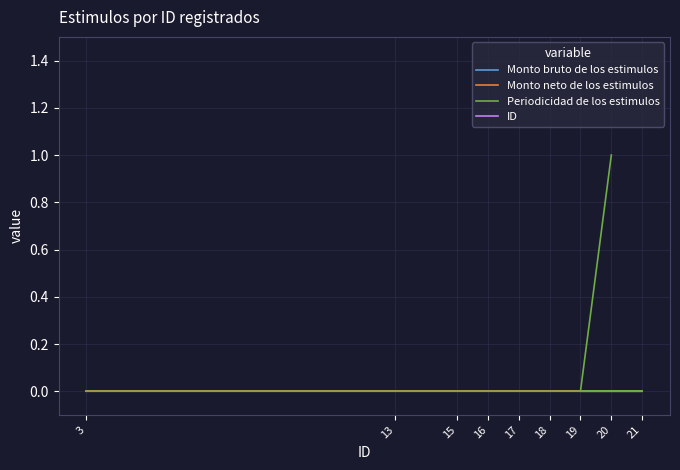

The Monto neto de los estimulos series shows 0 at 18. True or false?

True